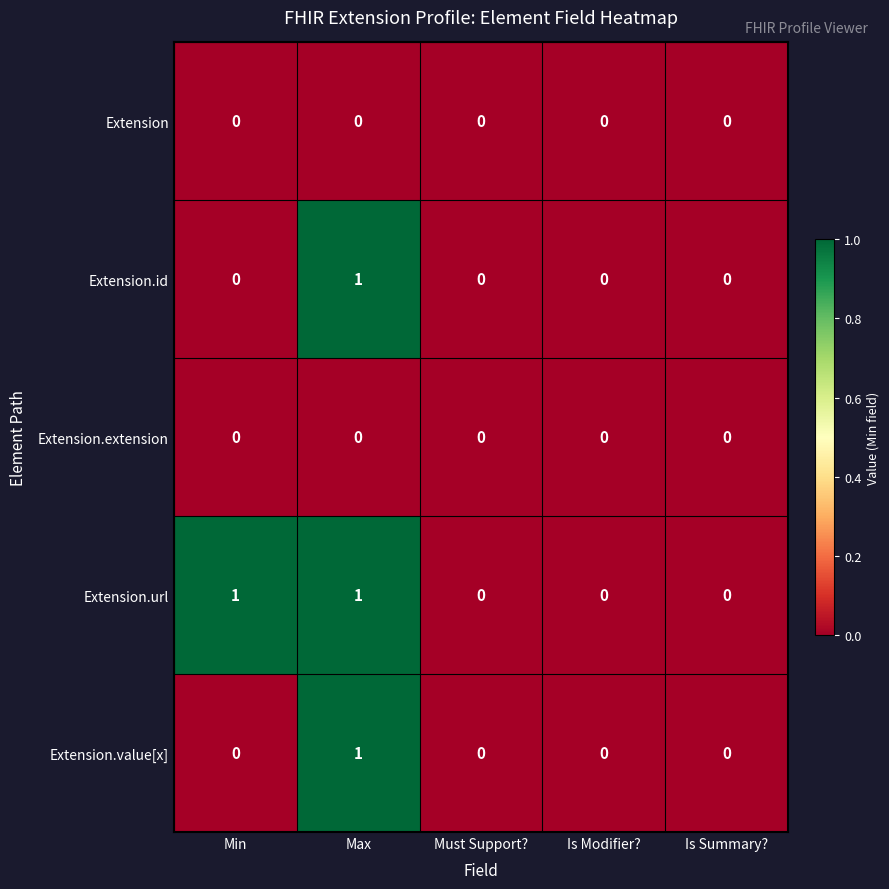

Count the number of categories in the chart.

5